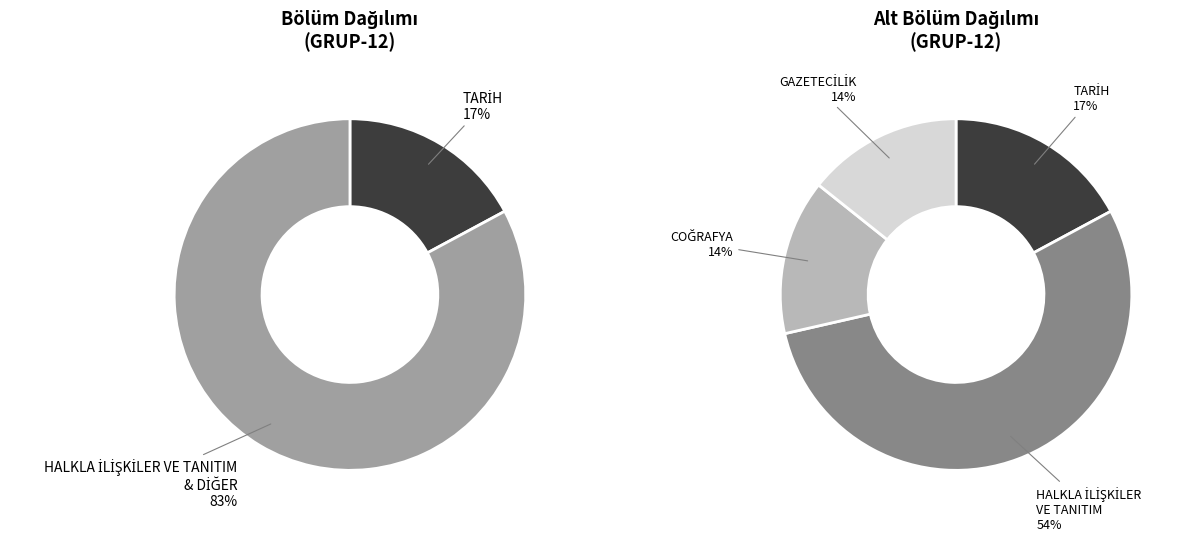

True or false: HALKLA İLİŞKİLER VE TANITIM+COĞRAFYA+GAZETECİLİK accounts for 83% of the total.

True